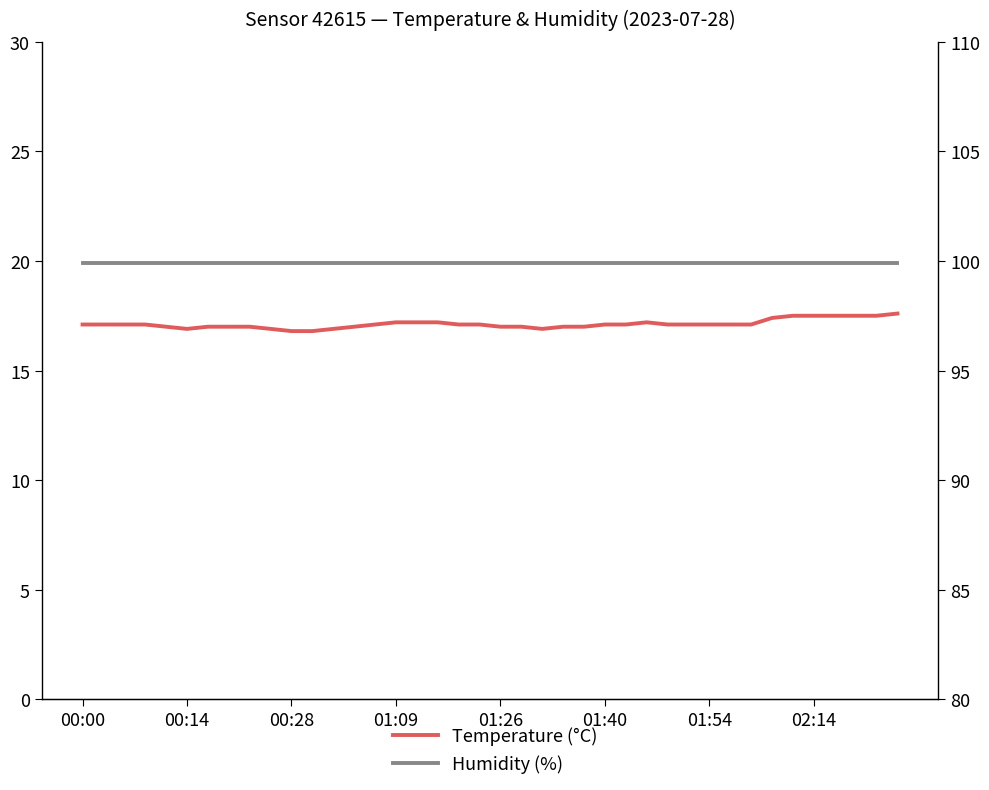

How many lines are shown in the chart?

2